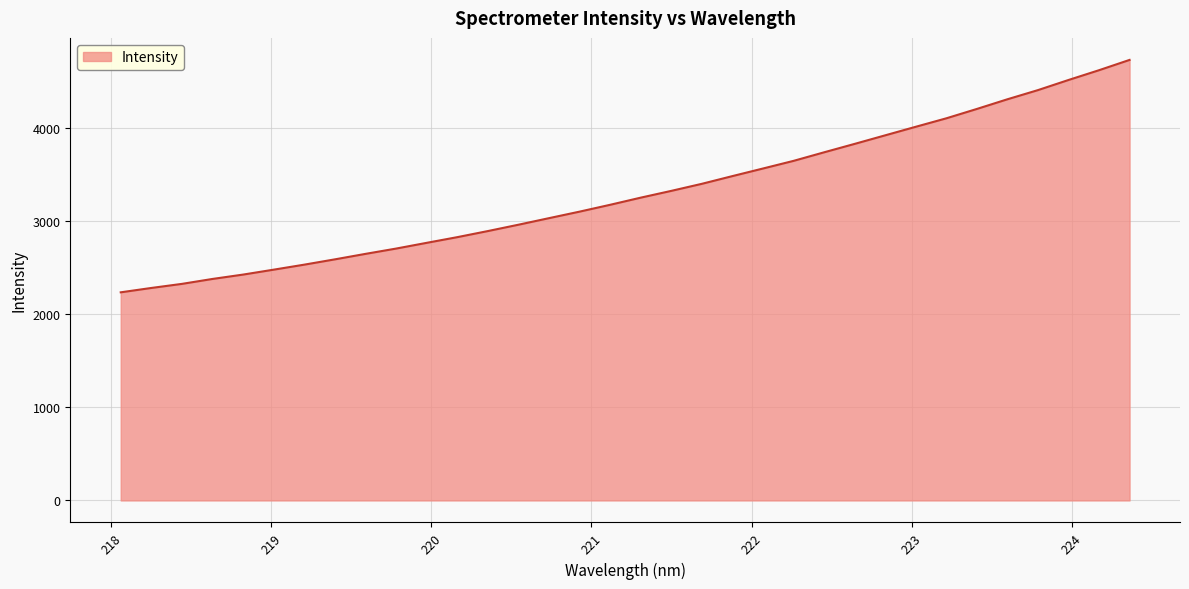

What is the difference between the maximum and minimum values?

2496.9